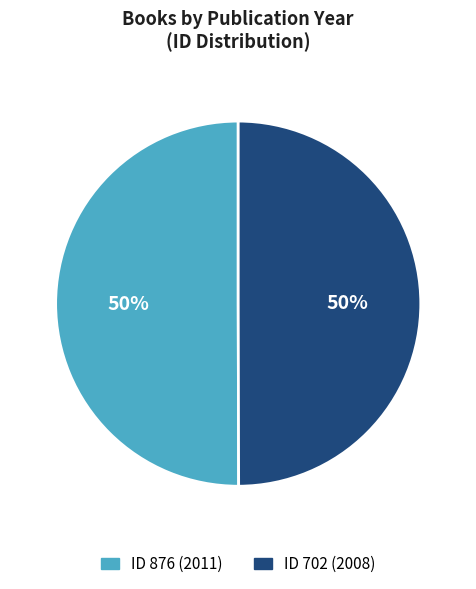

To the nearest percent, what portion does ID 702 (2008) represent?

50%